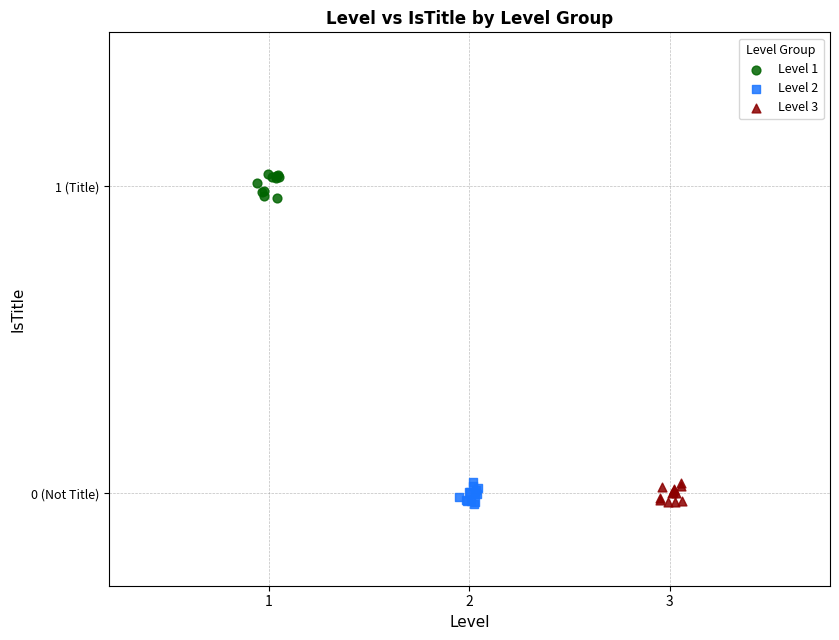

What are all the series names shown in the legend?

Level 1, Level 2, Level 3